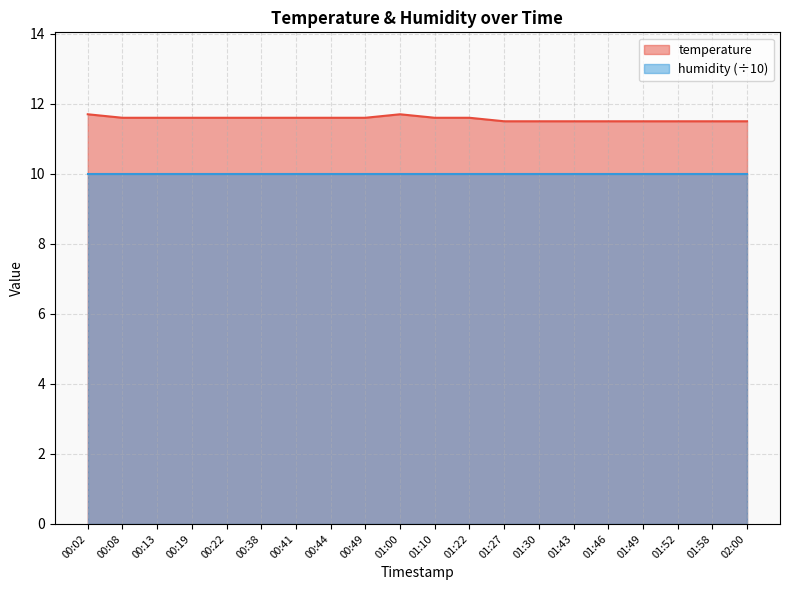

List the labels in order of value, smallest first.

01:27, 01:30, 01:43, 01:46, 01:49, 01:52, 01:58, 02:00, 00:08, 00:13, 00:19, 00:22, 00:38, 00:41, 00:44, 00:49, 01:10, 01:22, 00:02, 01:00